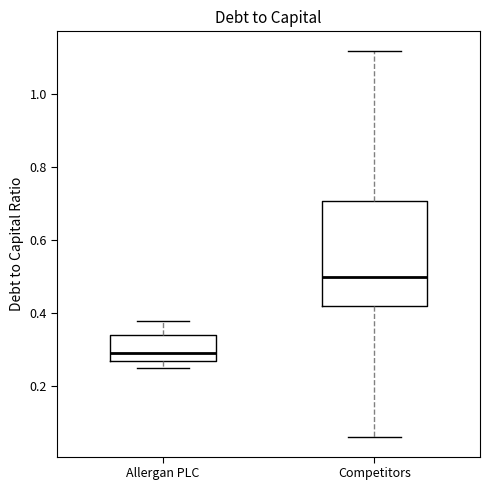

Which box's median line is the lowest?

Allergan PLC